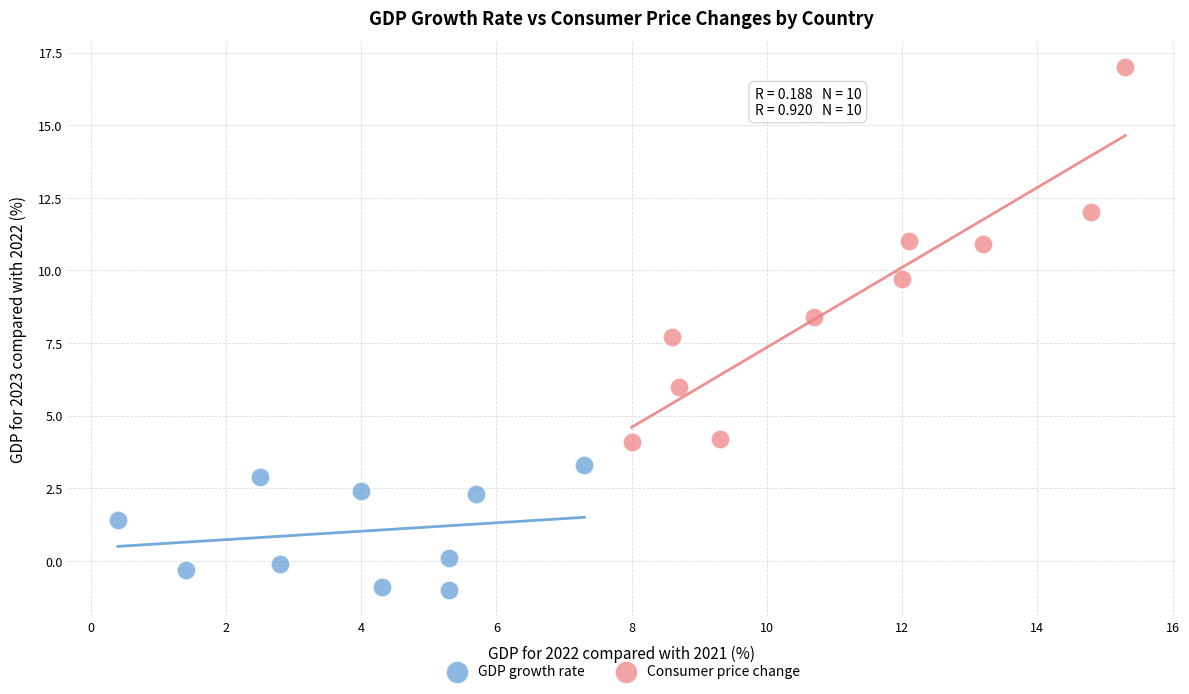

Which series contains the highest Y value?

Consumer price change